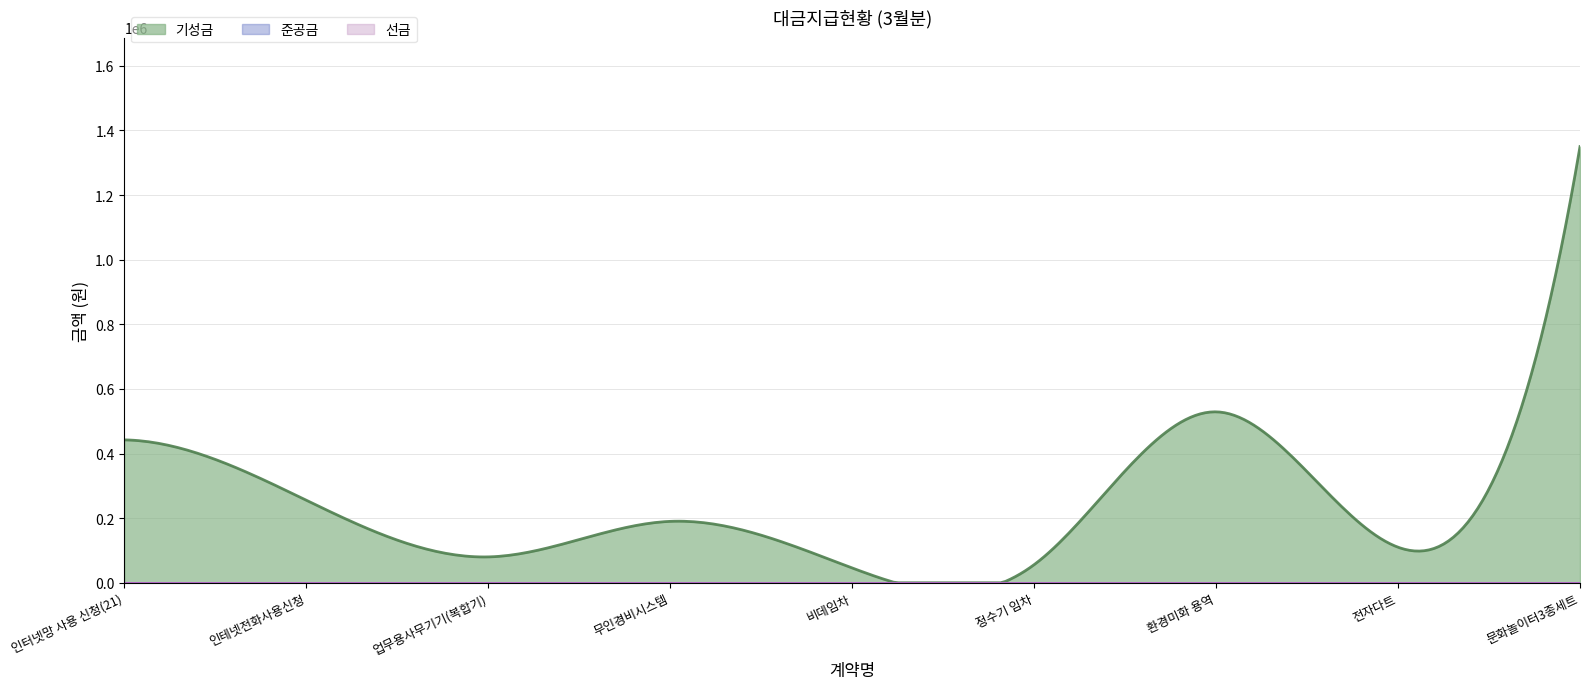

Reading right to left, list all the values displayed in this chart.

선금: 0	0	0	0	0	0	0	0	0
준공금: 0	0	0	0	0	0	0	0	0
기성금: 1350000	110000	529000	55900	45800	190000	80000	255500	442200